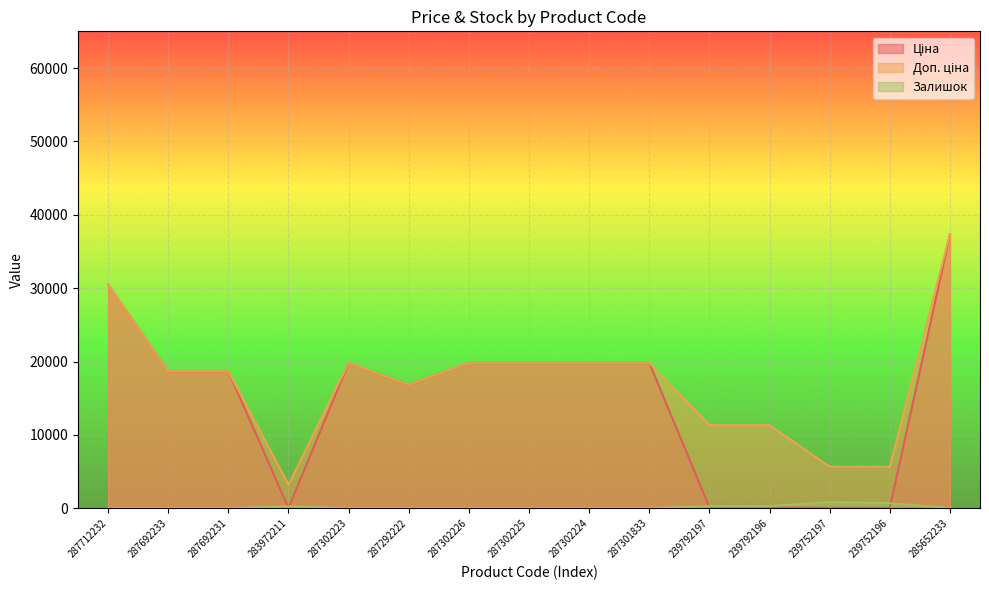

At which label does Доп. ціна reach its minimum?

283972211